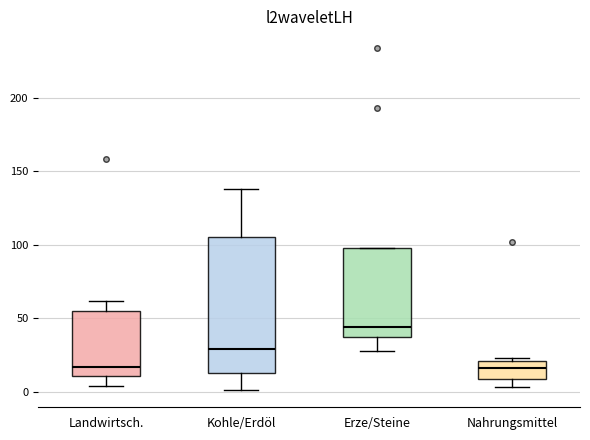

Reading left to right, transcribe this box plot: for each box, give where its median line is, the range the box spans, and where its two whiskers end, as read against the y-axis. The values are not printed on the chart, so give them approximately, as read against the axis.

Landwirtsch.: median 15, box 10 to 55, whiskers 5 to 60
Kohle/Erdöl: median 30, box 15 to 105, whiskers 0 to 140
Erze/Steine: median 45, box 40 to 100, whiskers 30 to 100
Nahrungsmittel: median 15, box 10 to 20, whiskers 5 to 25